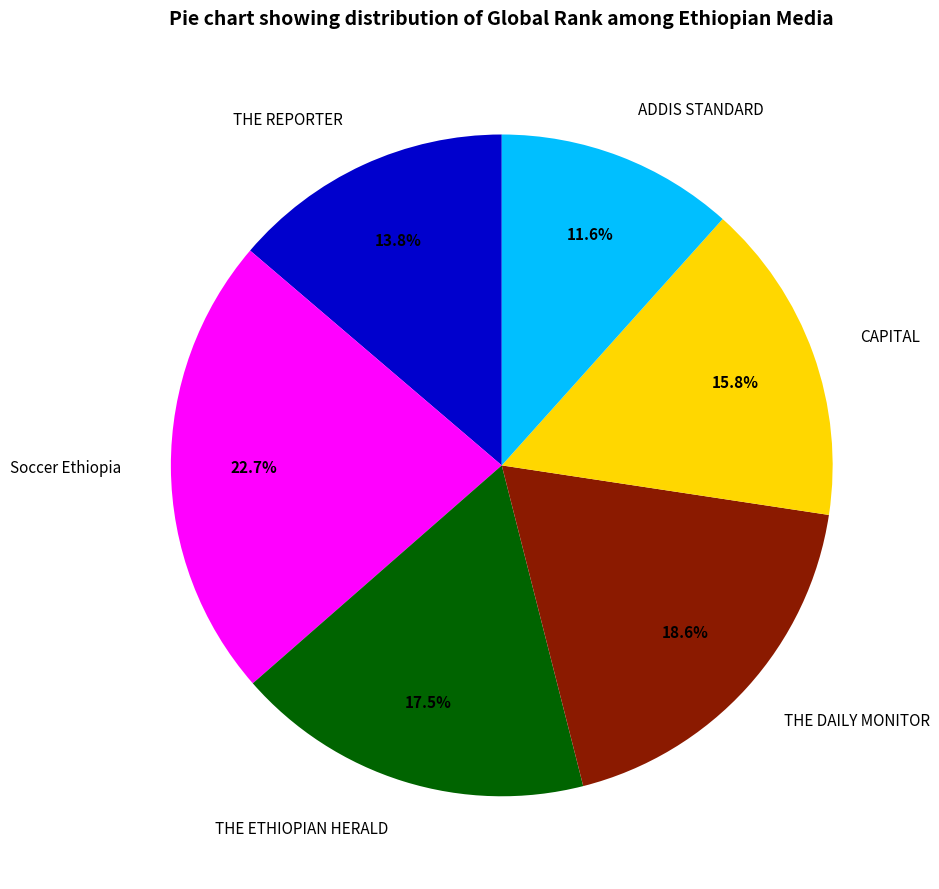

What is the largest slice in the pie chart?

Soccer Ethiopia